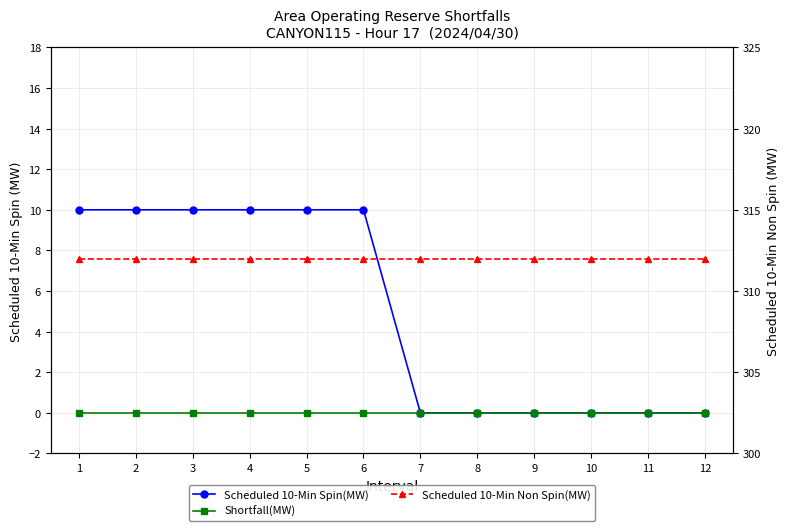

What is the sum of the Scheduled 10-Min Spin(MW) values at 2 and 4?

20